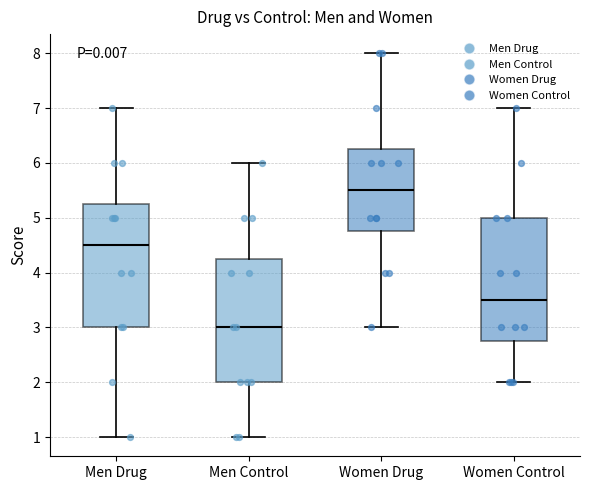

Which box has the highest median line?

Women Drug